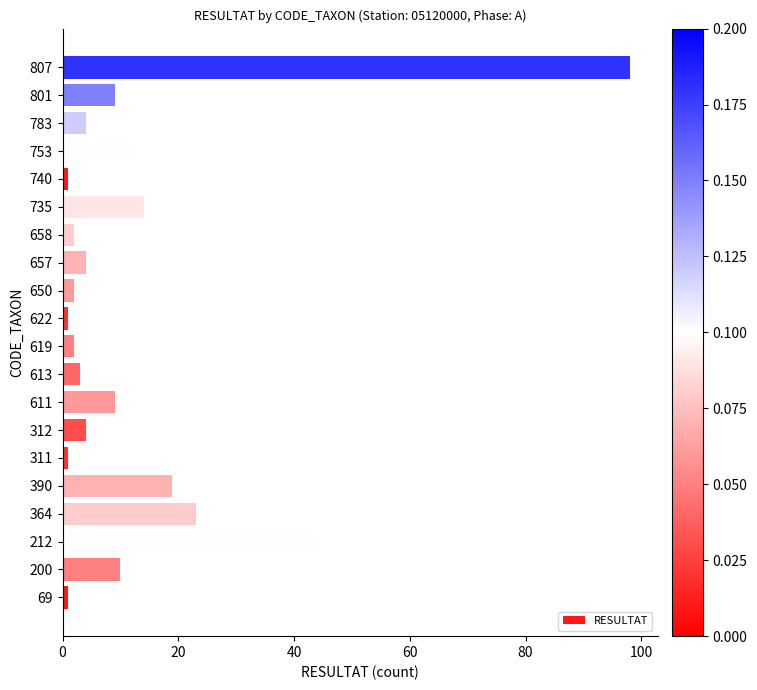

The chart shows a value of 9 at 611. True or false?

True